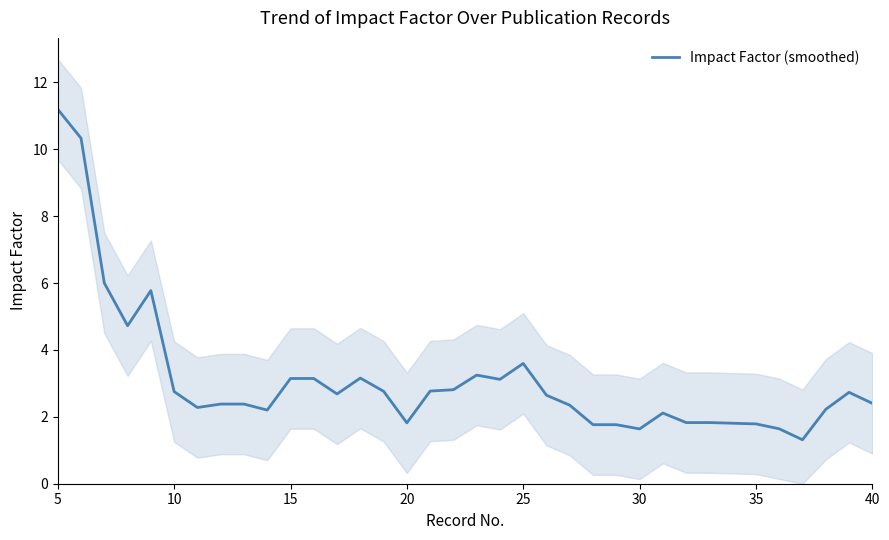

What is the lowest value of the Impact Factor (smoothed) series?

1.3